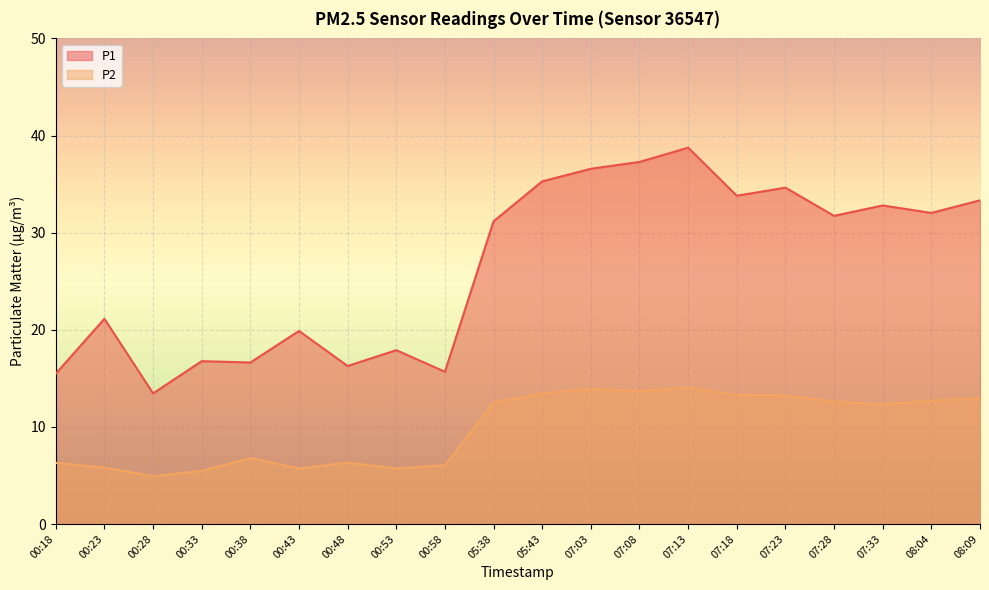

How many lines are shown in the chart?

2